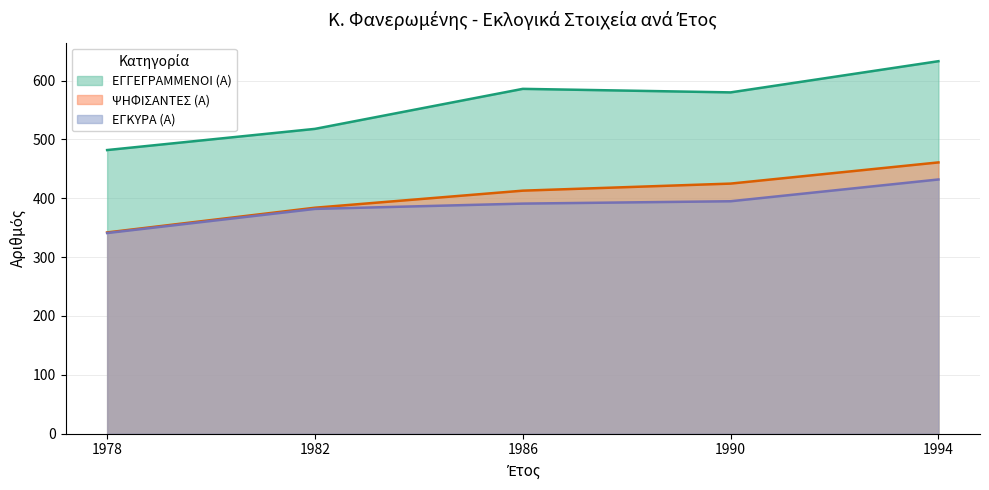

At which category is the sum across all series the highest?

1994